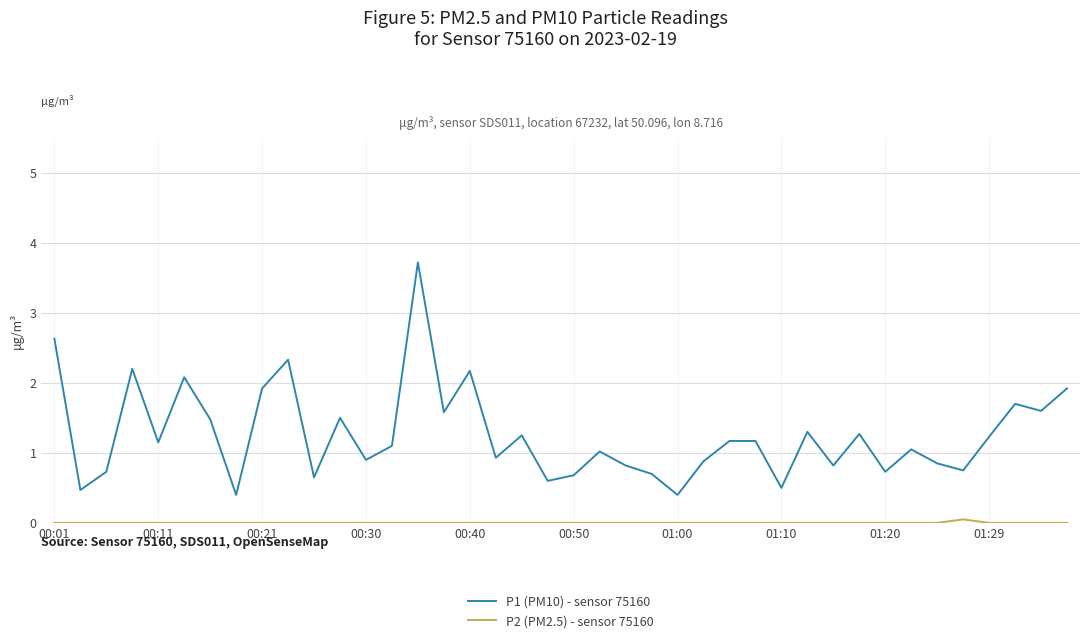

What is the maximum value shown in the chart?

3.7